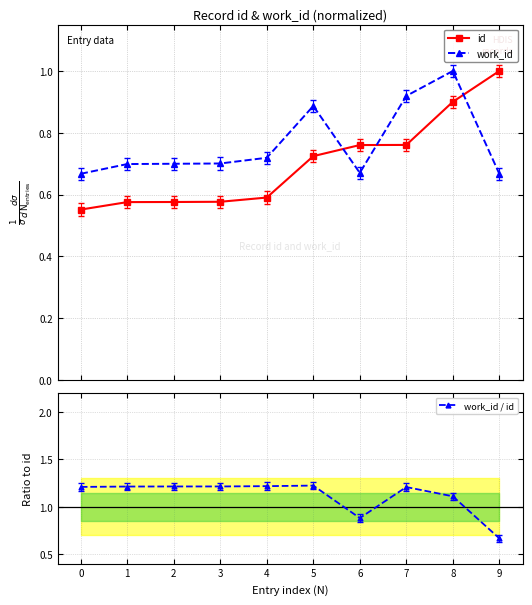

True or false: id has more than 0 interior local peaks.

False